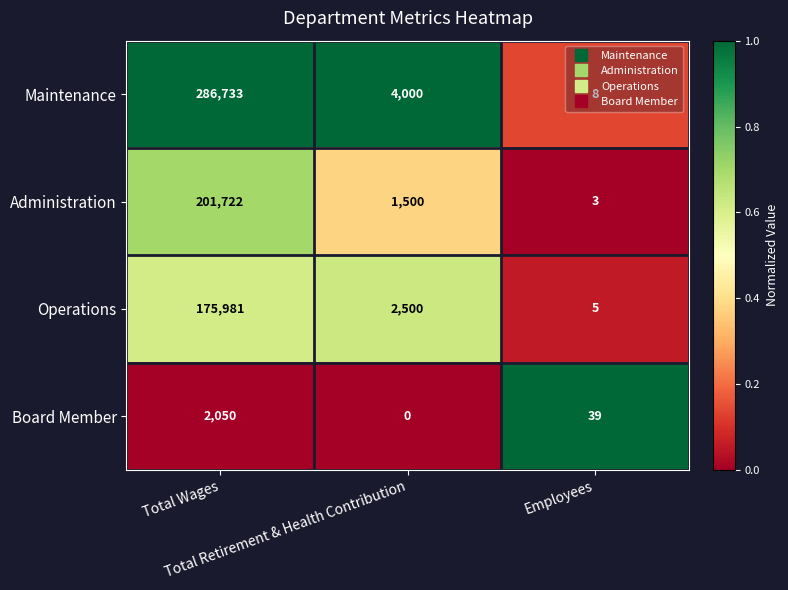

Which series has the largest total across all categories?

Maintenance